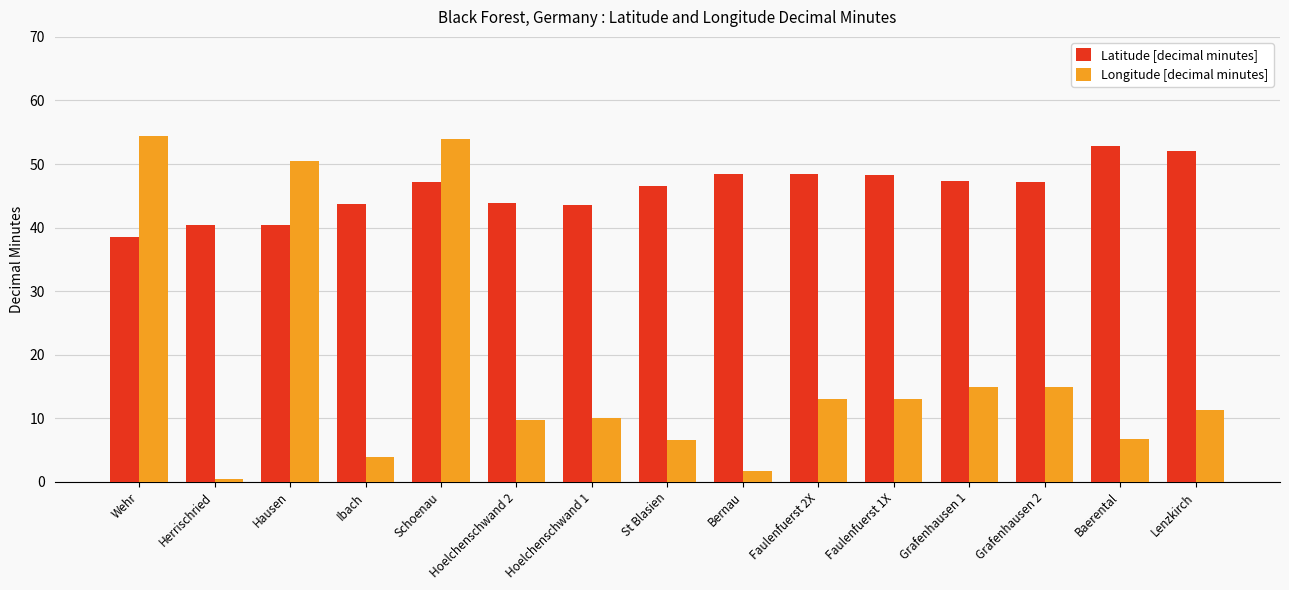

Count the number of data series in this chart.

2